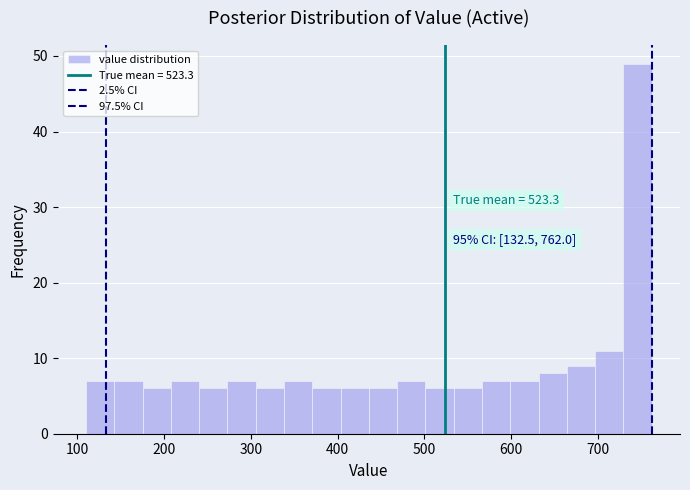

Read against the x-axis, roughly where is the centre of the tallest bar?

750